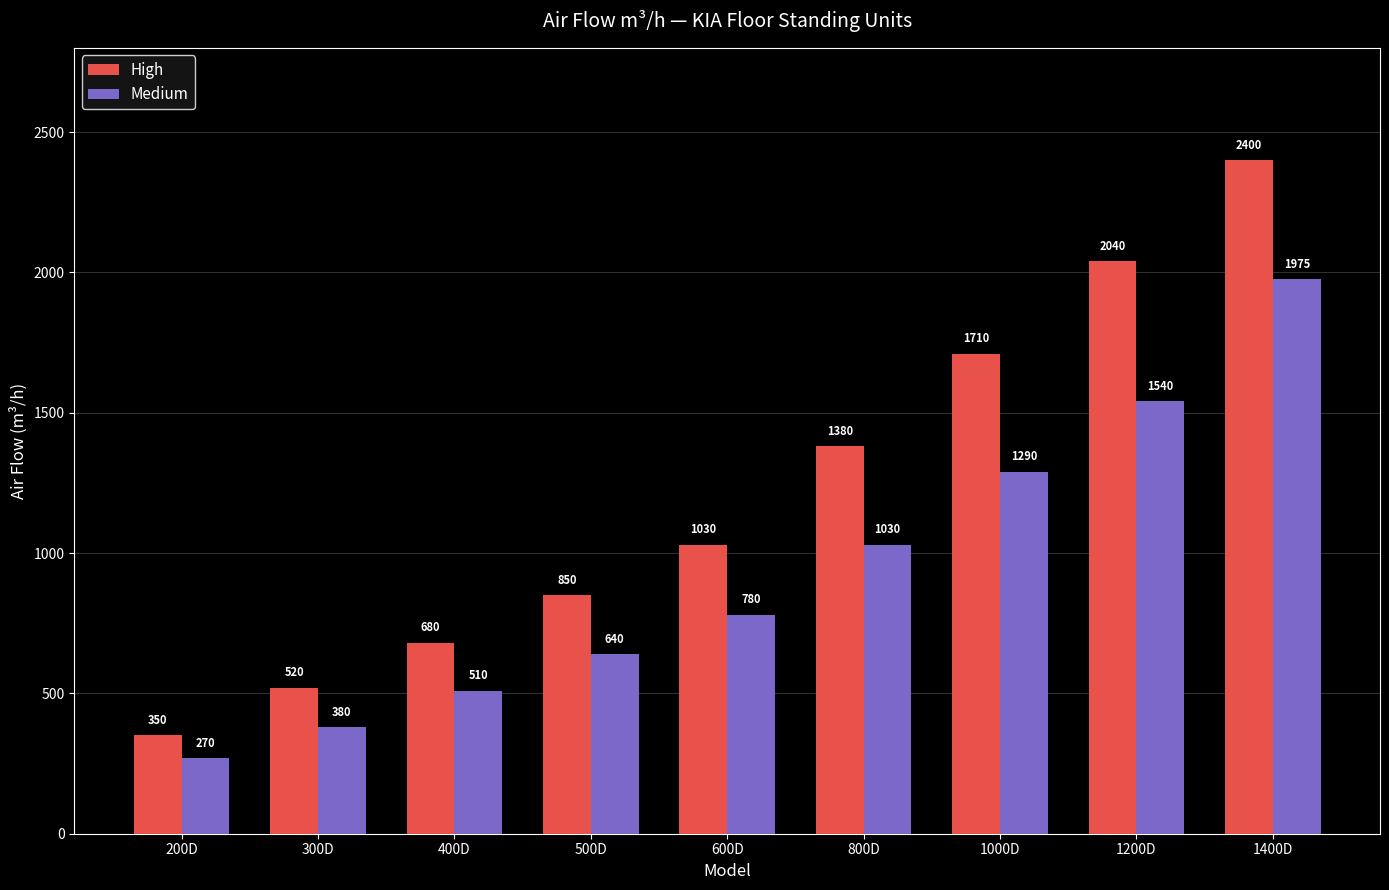

True or false: High has a value of 680 at 400D.

True